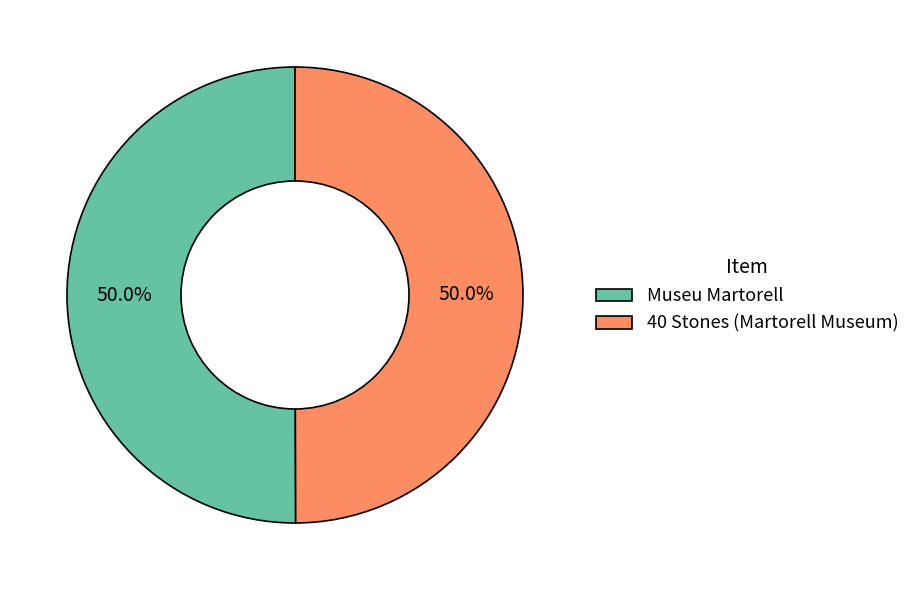

How many segments does this pie chart have?

2